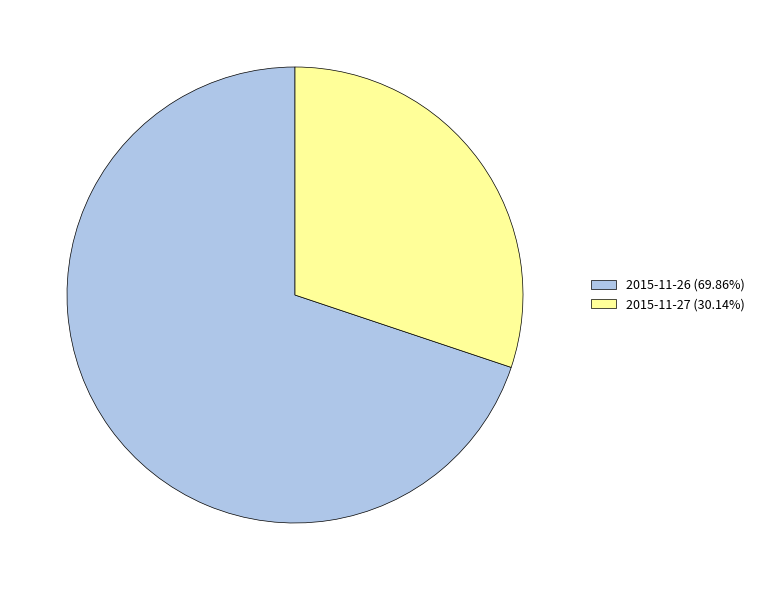

Do 2015-11-27 (30.14%) and 2015-11-26 (69.86%) together represent more than half of the pie?

Yes